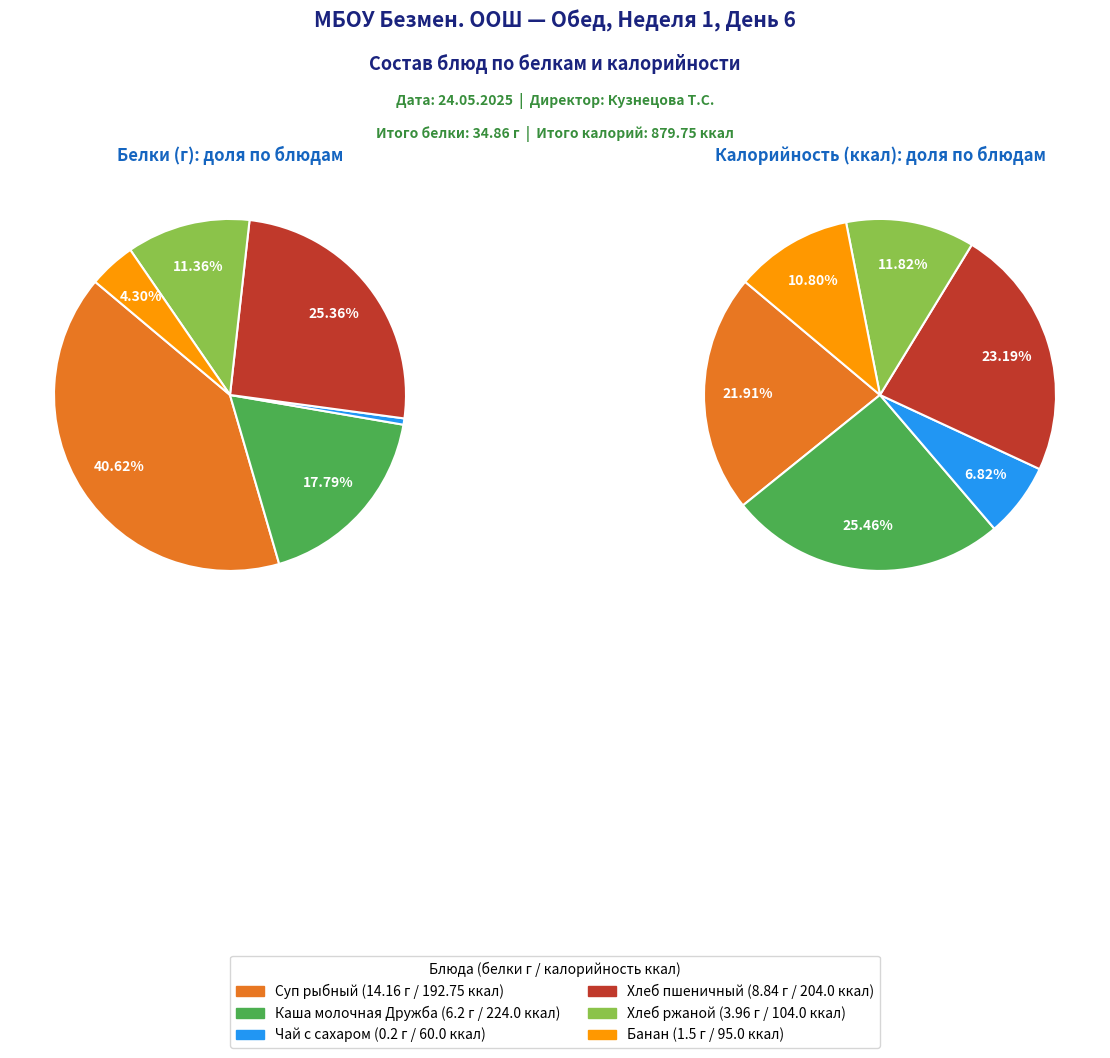

Rank the series at Суп рыбный from lowest to highest value.

values, calories